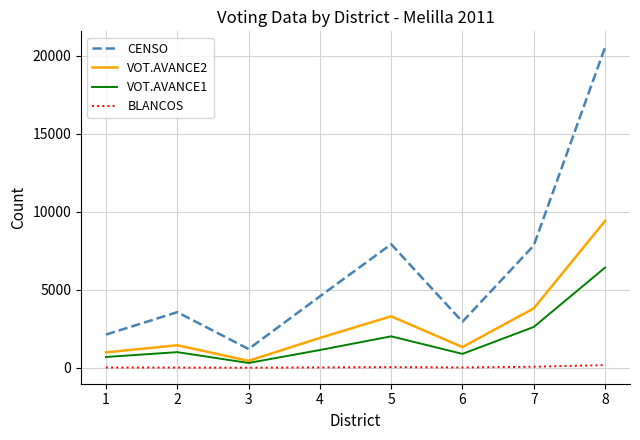

What are all the series names shown in the legend?

CENSO, VOT.AVANCE2, VOT.AVANCE1, BLANCOS